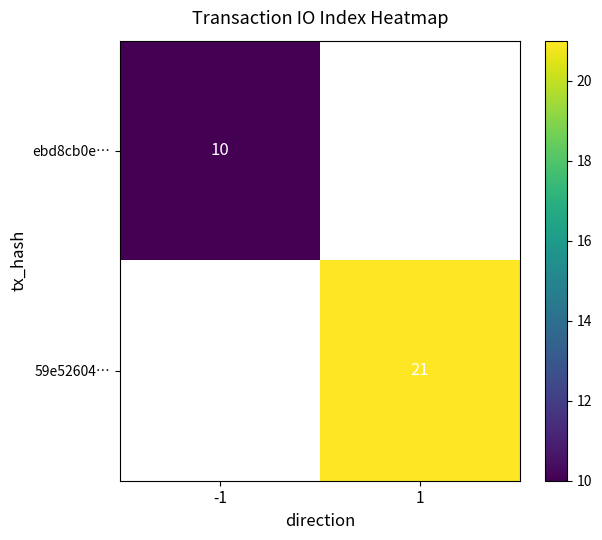

At how many categories does at least one series exceed 17?

1